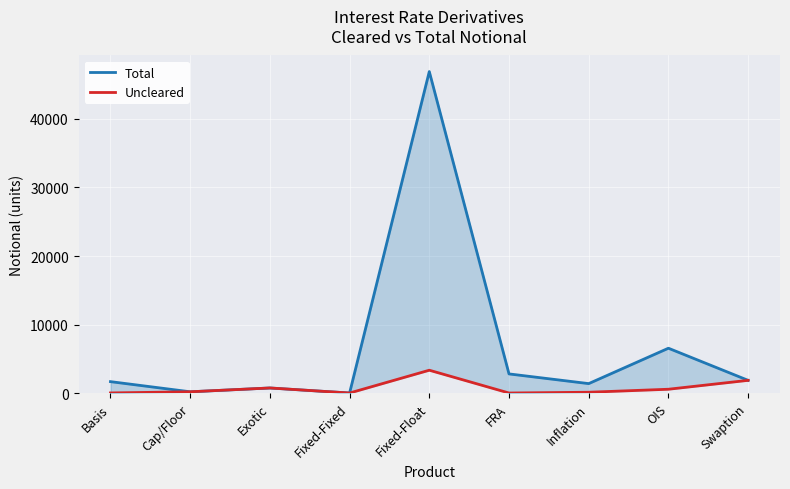

What position from the left is Cap/Floor?

2